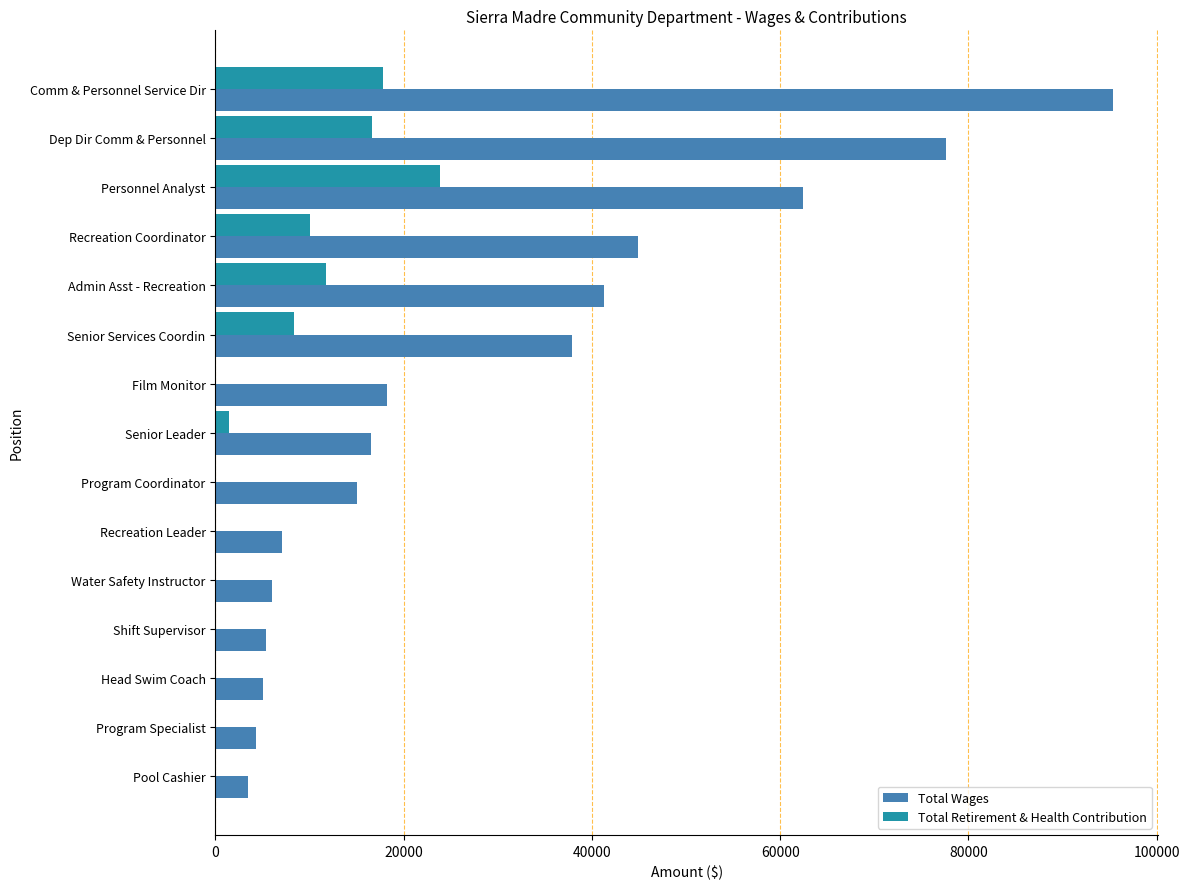

Which series changed the most between Film Monitor and Recreation Leader?

Total Wages